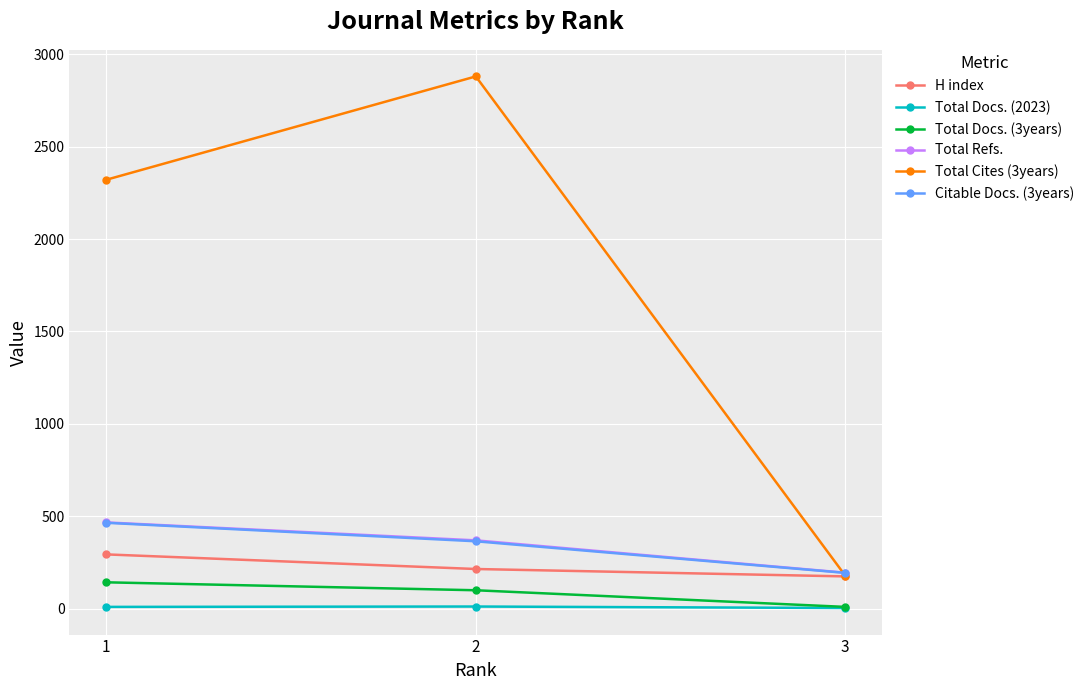

At which label is Citable Docs. (3years) closest to 329?

2